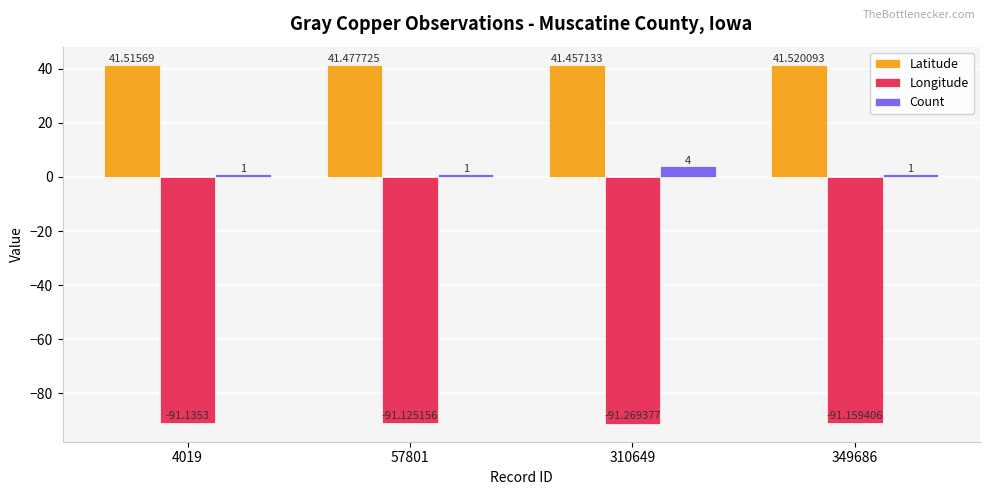

How many groups of bars are there?

4